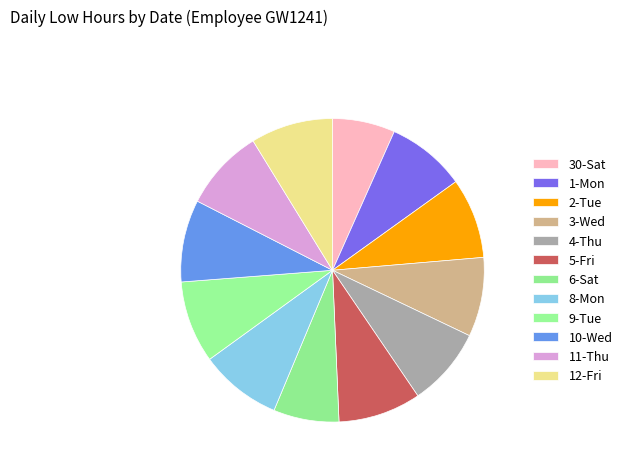

What is the change in value from 30-Sat to 1-Mon?

+3.0